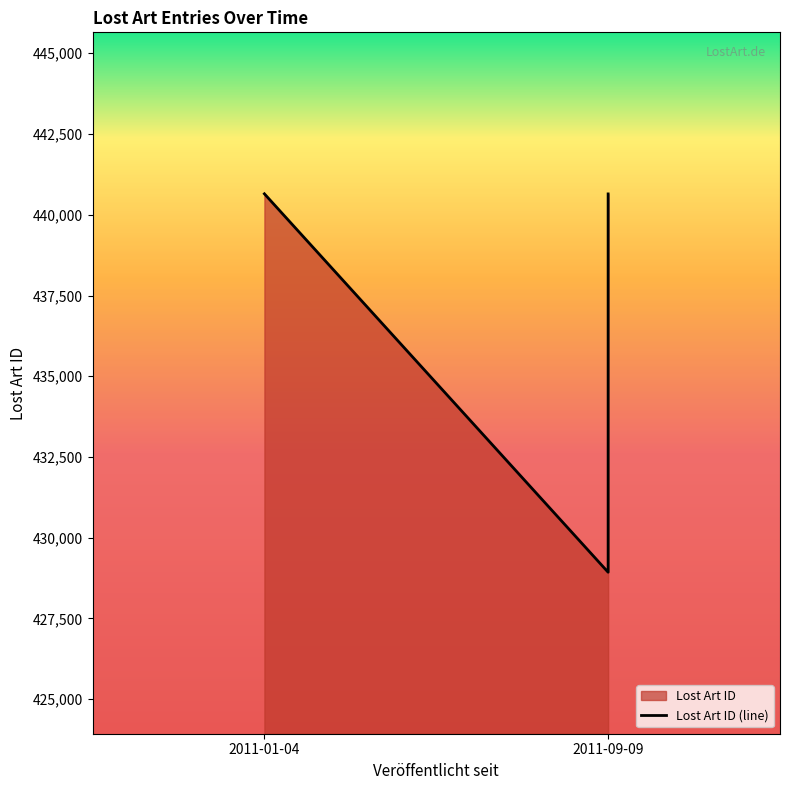

Which label corresponds to the smallest value in the chart?

2011-09-09